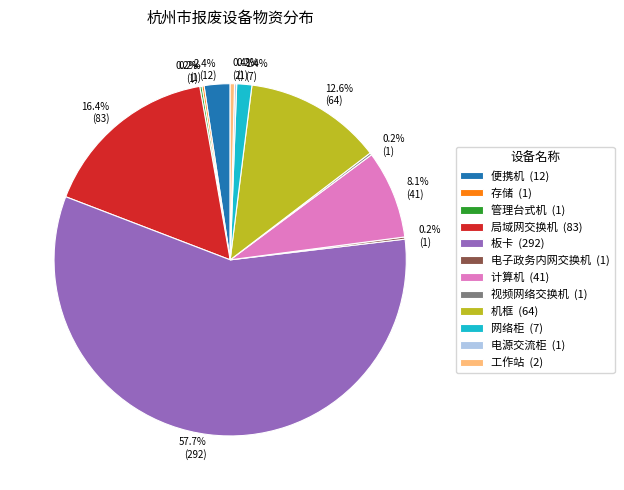

Is there a majority slice in this chart?

Yes